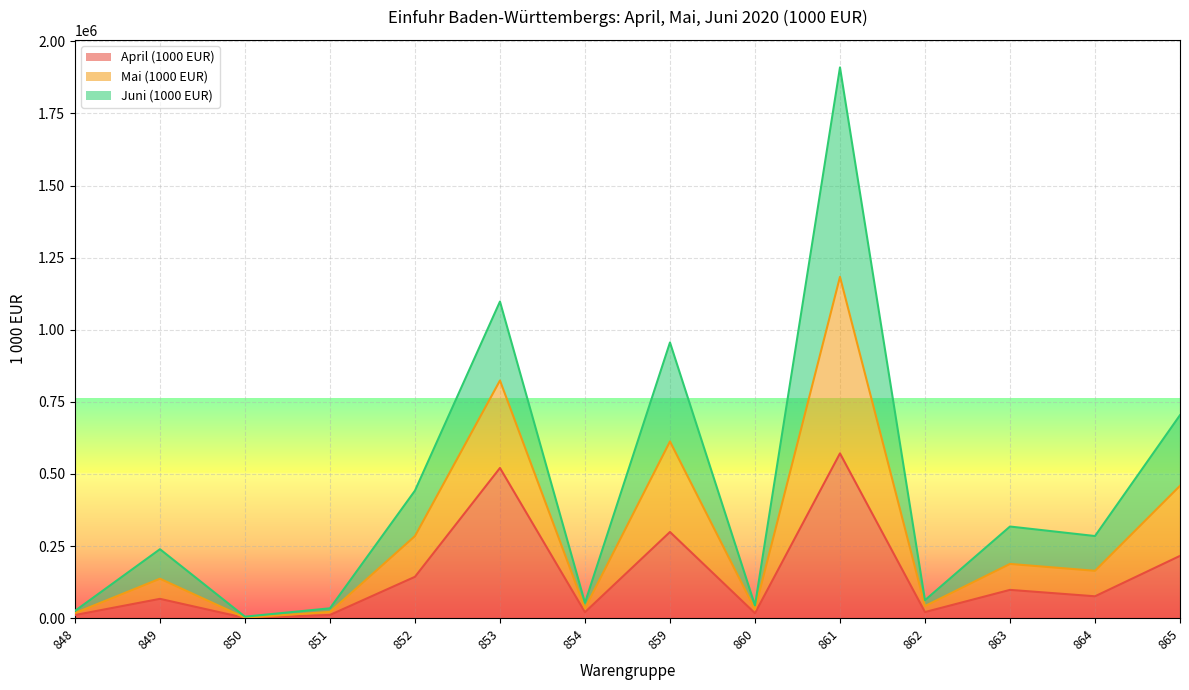

What is the average value of the April (1000 EUR) series?

147934.0